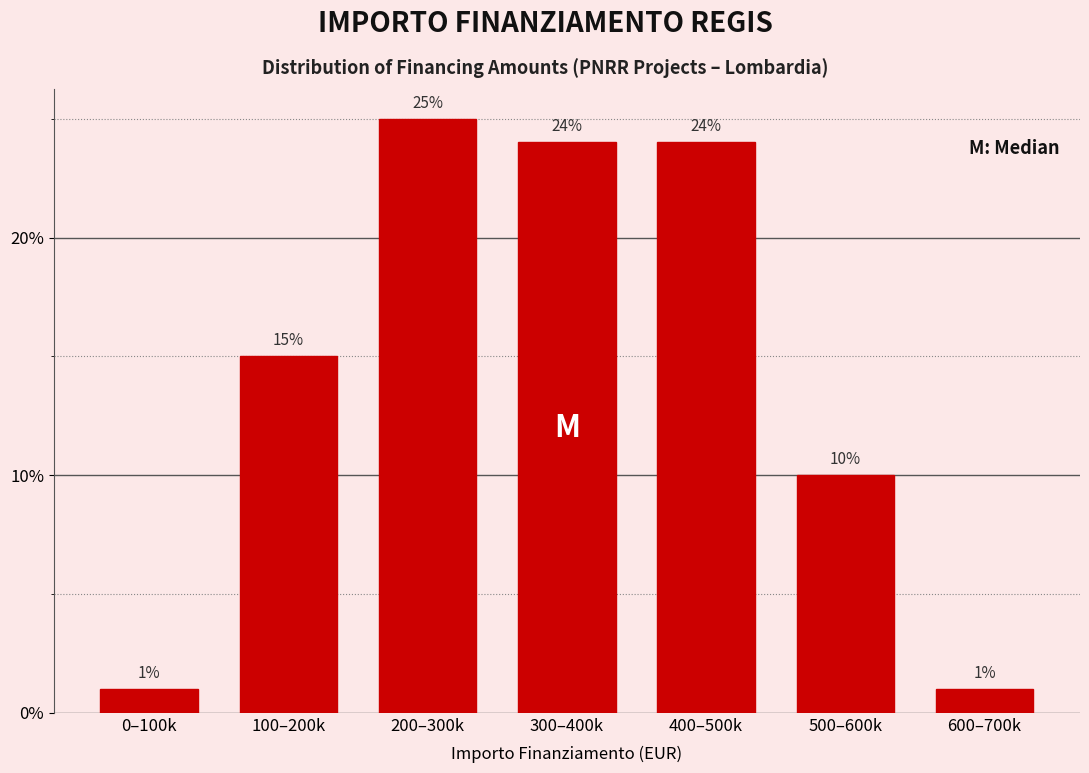

Reading left to right, what are all the values shown in this chart?

1	15	25	24	24	10	1